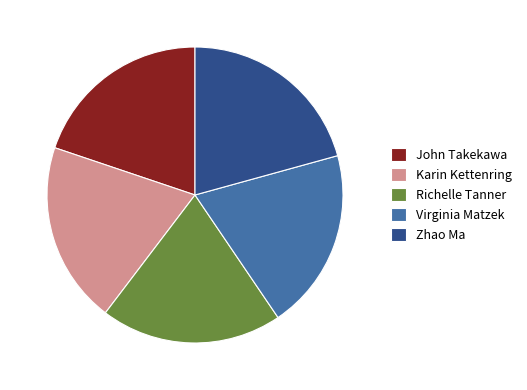

Which slice is the largest?

Zhao Ma